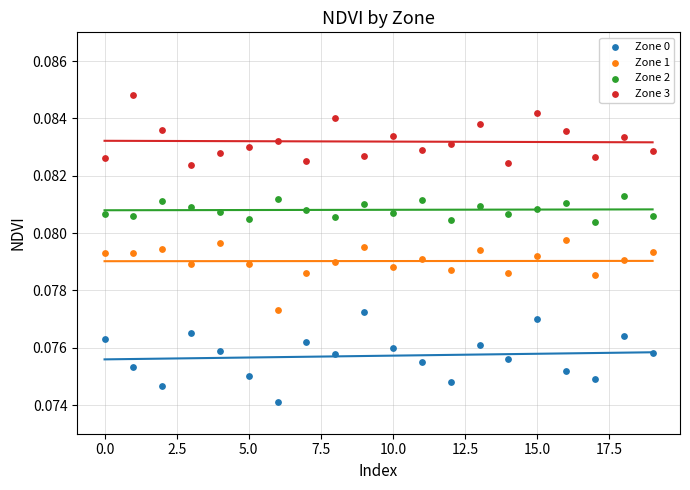

Which series reaches the maximum Y coordinate?

Zone 3